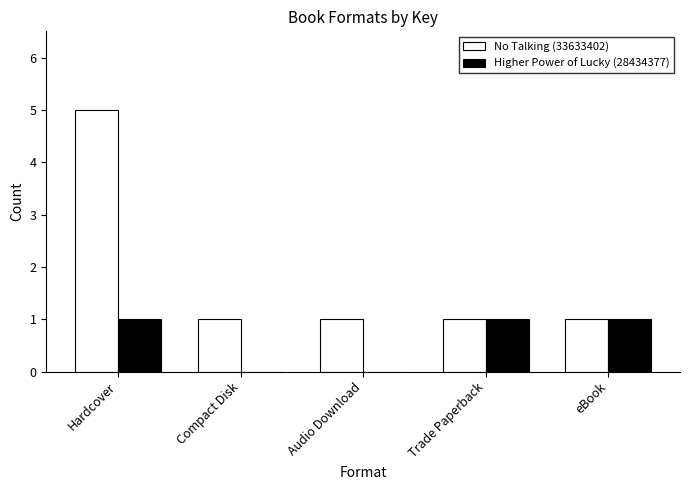

Which category has the highest value in the No Talking (33633402) series?

Hardcover